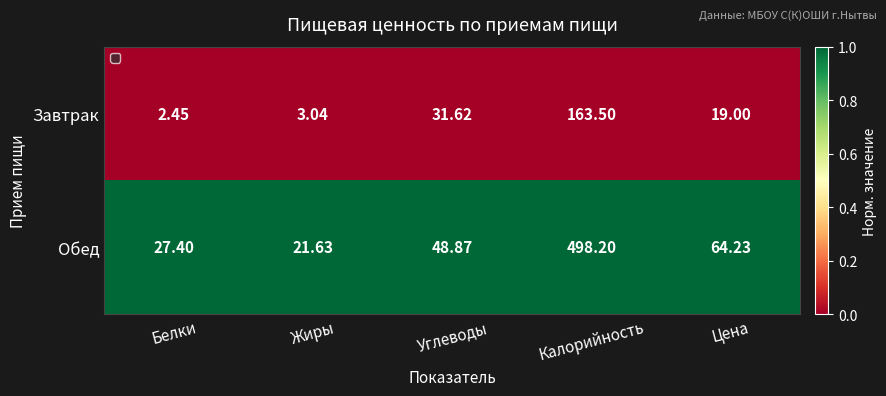

Rank the series by their maximum value, from highest to lowest.

Обед, Завтрак